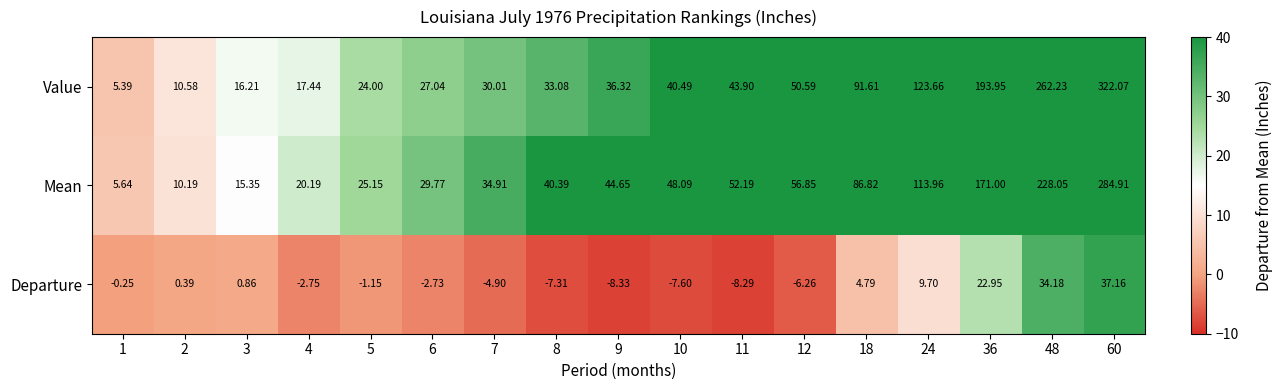

At how many categories does at least one series exceed 176?

3